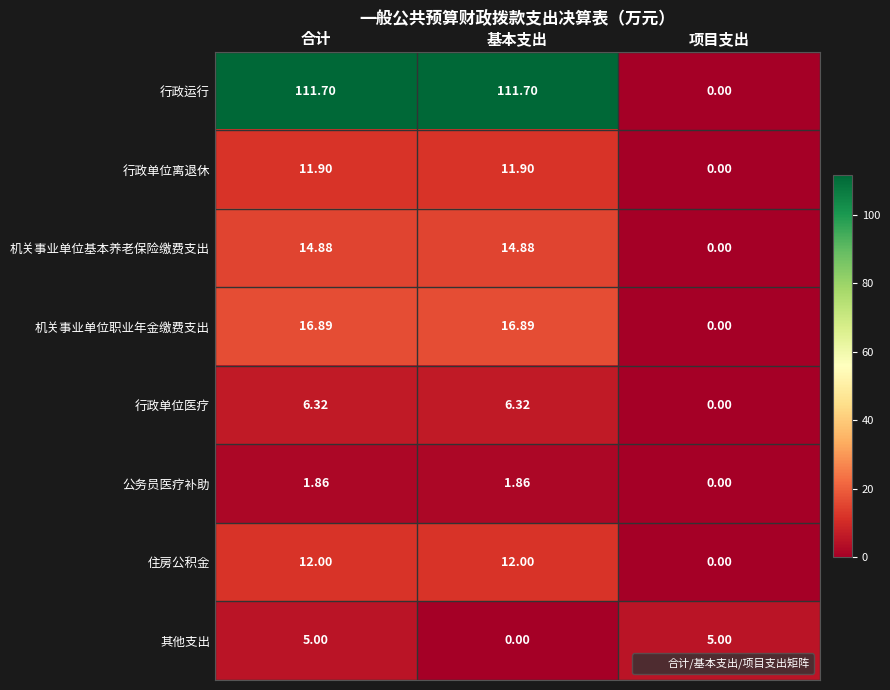

Rank the series at 合计 from lowest to highest value.

公务员医疗补助, 其他支出, 行政单位医疗, 行政单位离退休, 住房公积金, 机关事业单位基本养老保险缴费支出, 机关事业单位职业年金缴费支出, 行政运行